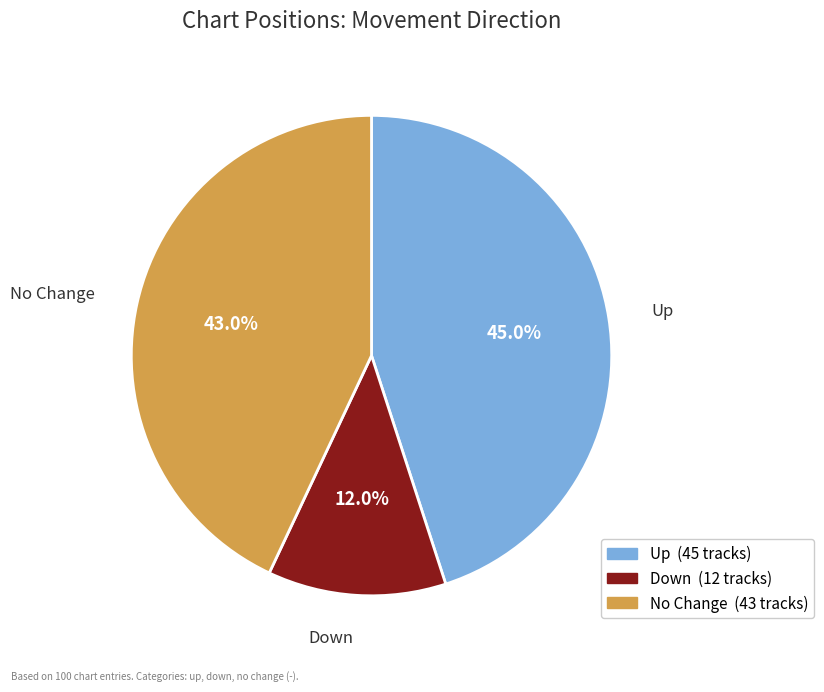

Is there any slice that represents more than half of the pie?

No